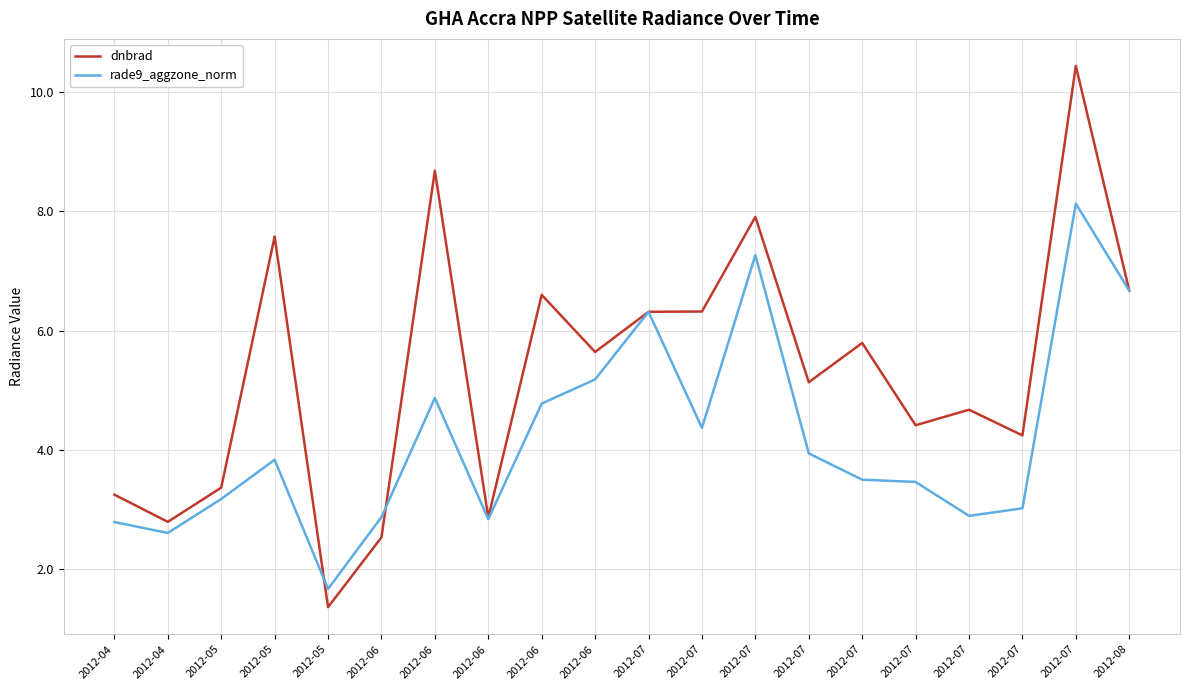

What are all the series names shown in the legend?

dnbrad, rade9_aggzone_norm